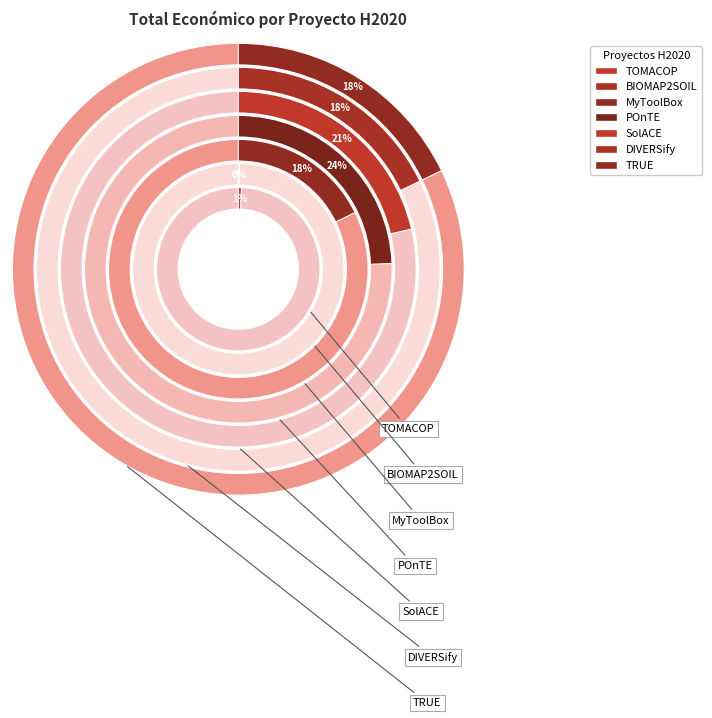

What percentage is the MyToolBox slice, to the nearest percent?

18%